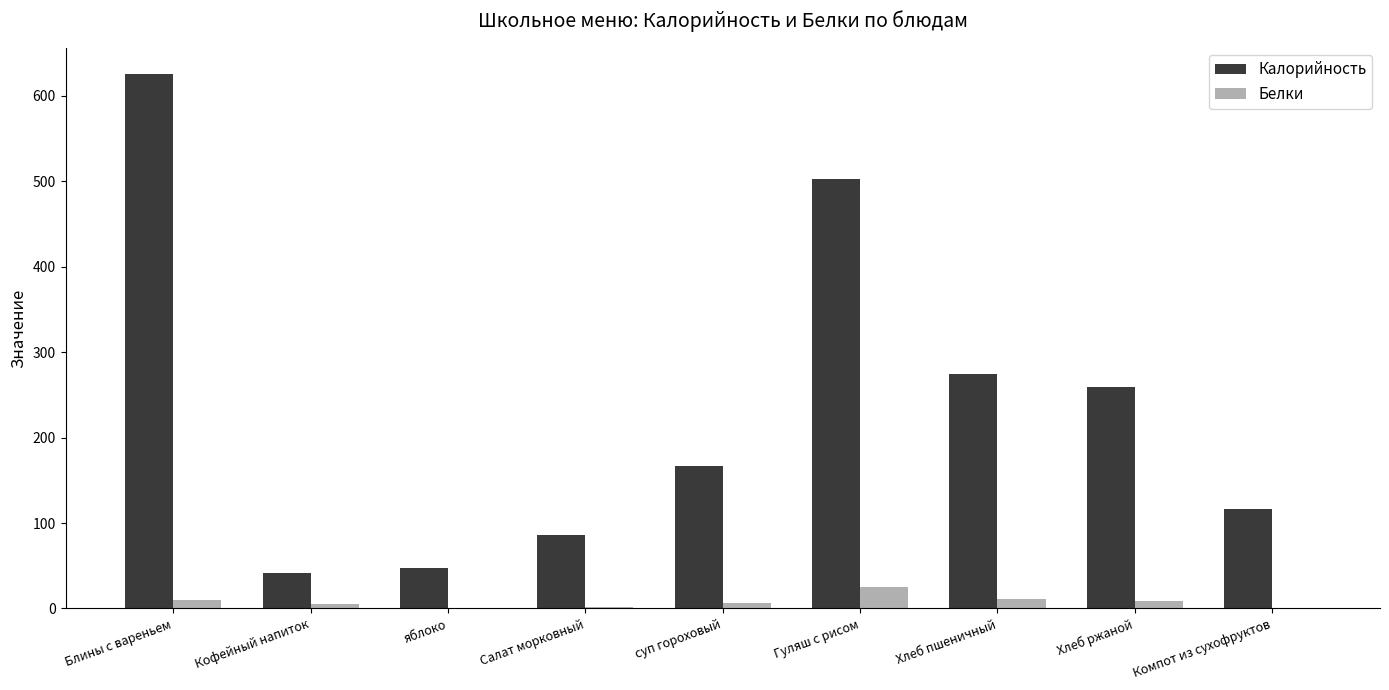

Where is Калорийность nearest to the value 333?

Хлеб пшеничный